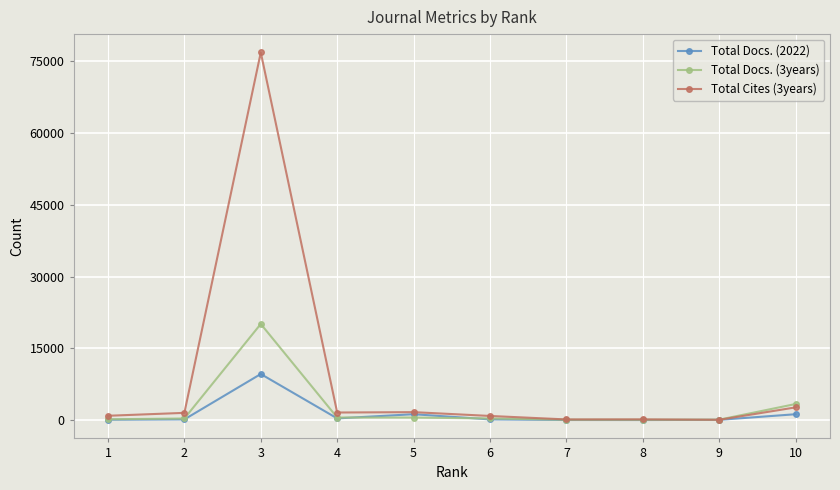

Rank the series by their maximum value, from highest to lowest.

Total Cites (3years), Total Docs. (3years), Total Docs. (2022)